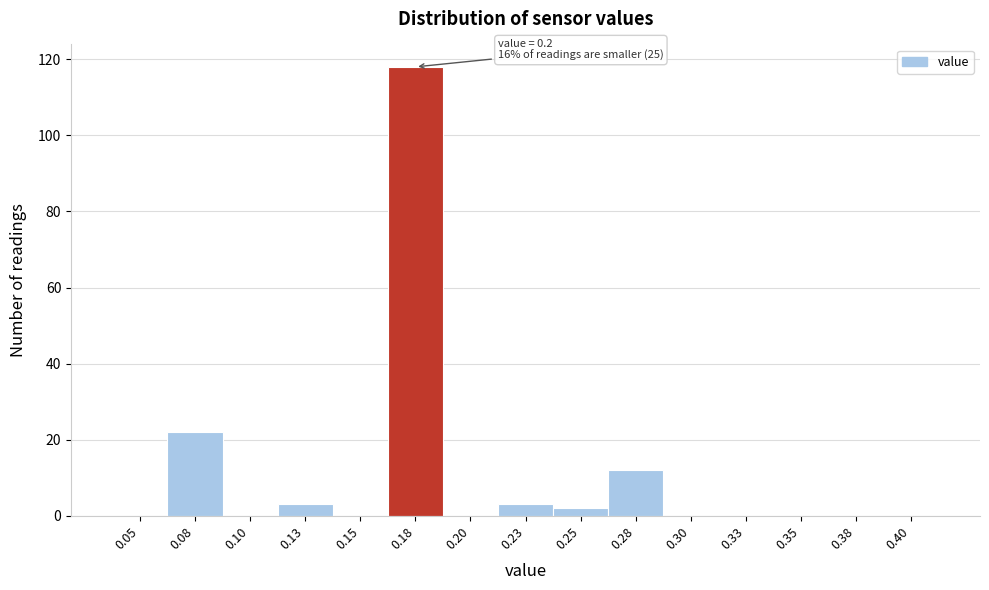

Reading right to left, what are all the values shown in this chart?

0.40=0	0.38=0	0.35=0	0.33=0	0.30=0	0.28=12	0.25=2	0.23=3	0.20=0	0.18=118	0.15=0	0.13=3	0.10=0	0.08=22	0.05=0